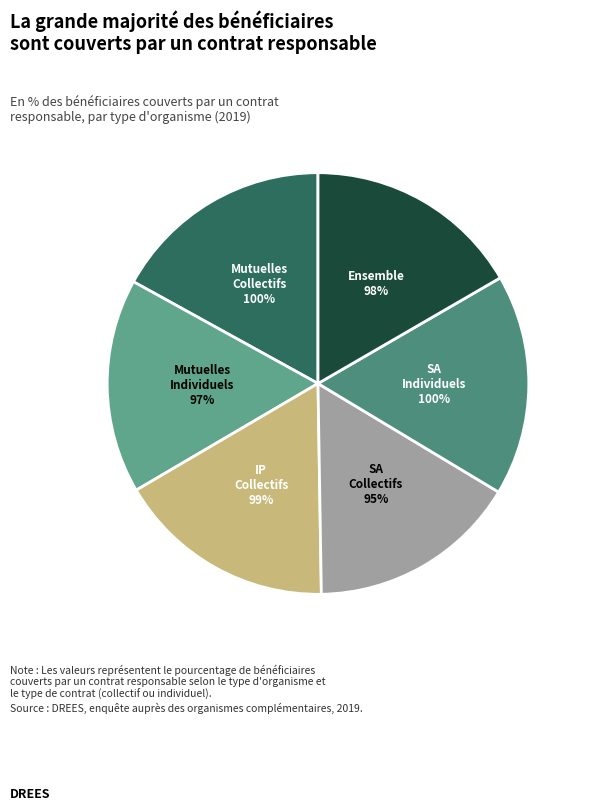

To the nearest percent, what percentage of the pie is Mutuelles
Contrats individuels?

16%